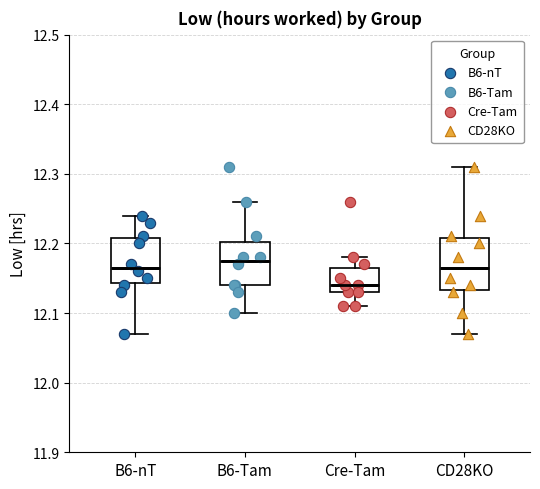

Which box's median line is the highest?

B6-Tam